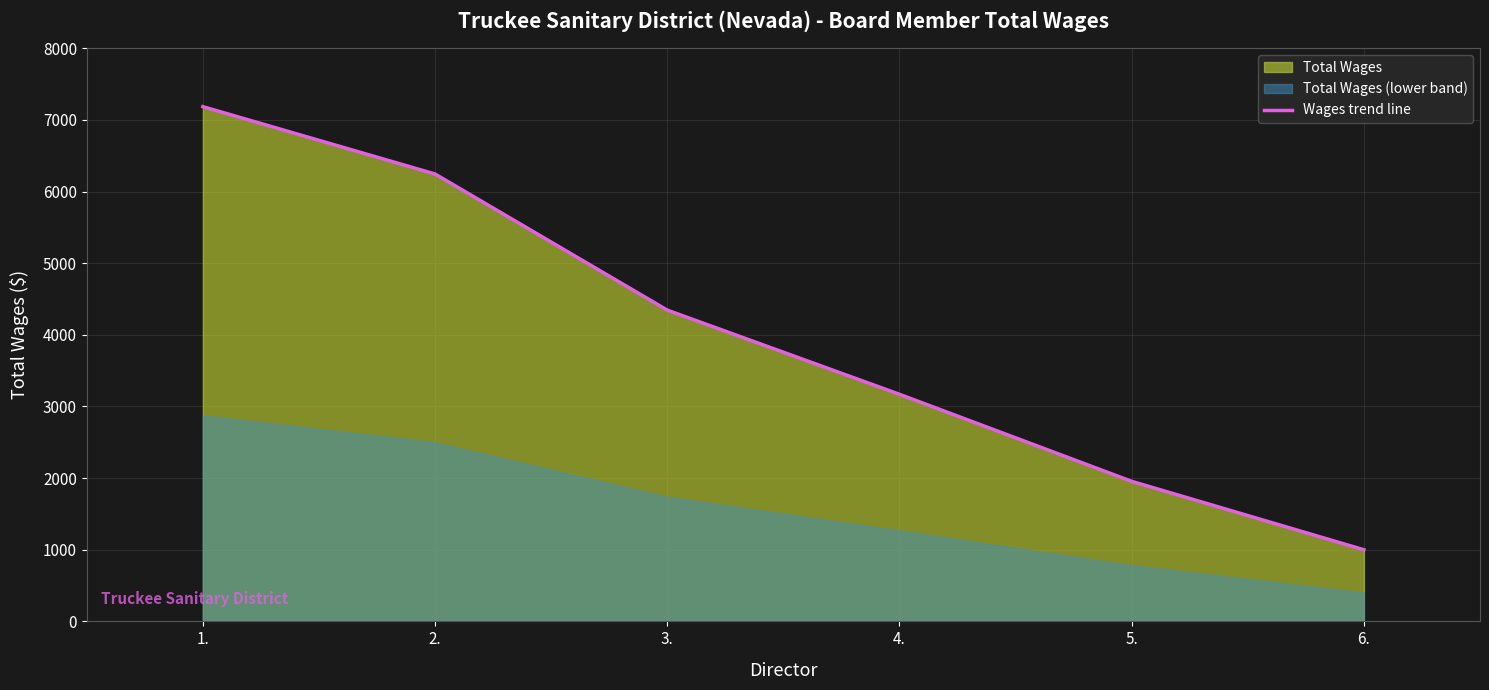

Reading left to right, what are all the values shown in this chart?

1.=7185	2.=6245	3.=4345	4.=3170	5.=1955	6.=1000